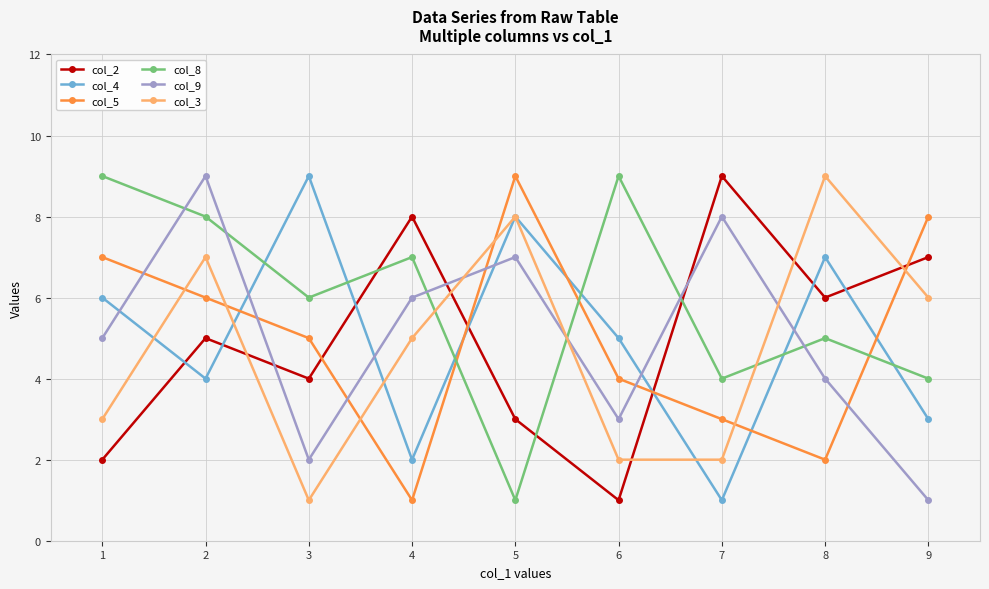

At which category does col_2 reach its first local peak?

2